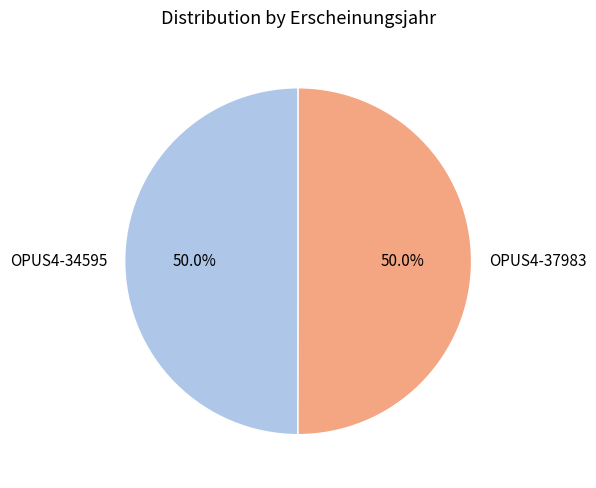

Count the number of slices in the pie.

2